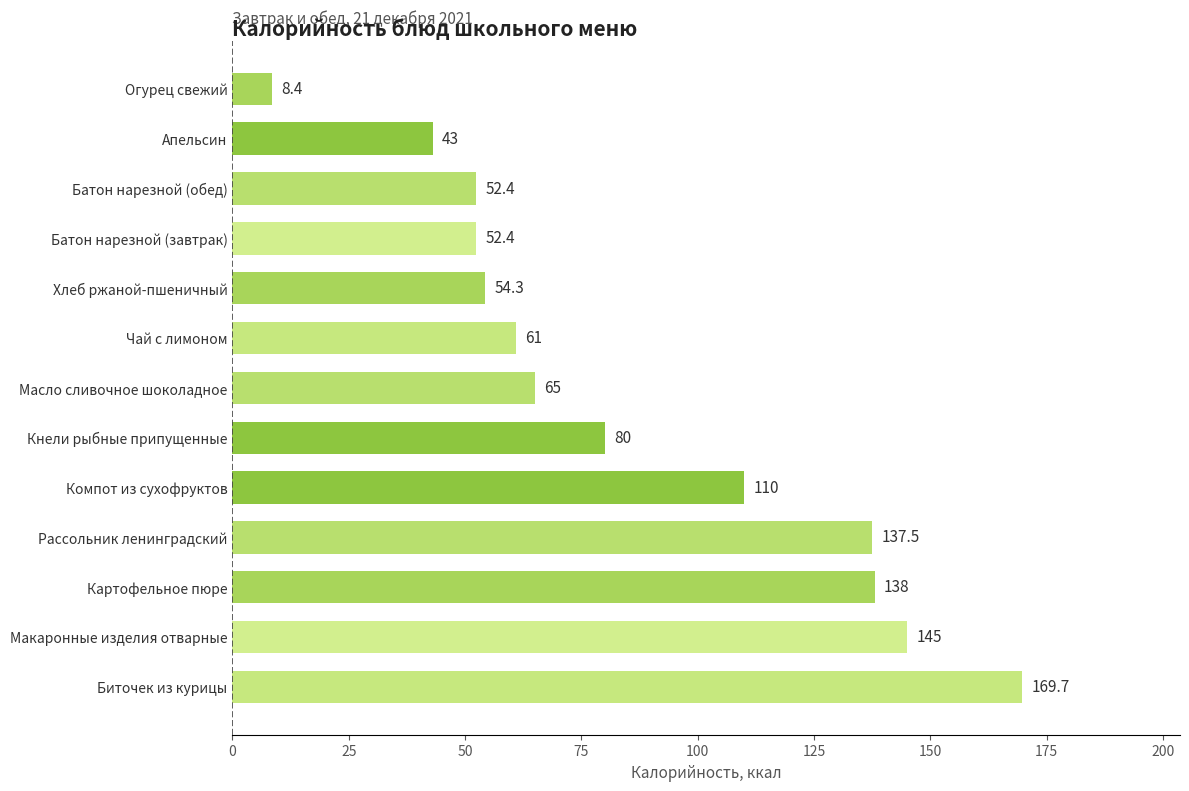

What is the minimum value shown in the chart?

8.4